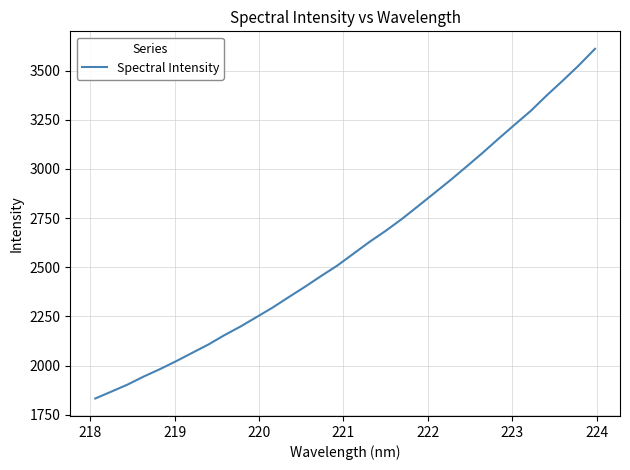

What is the sum of all values?

83319.0